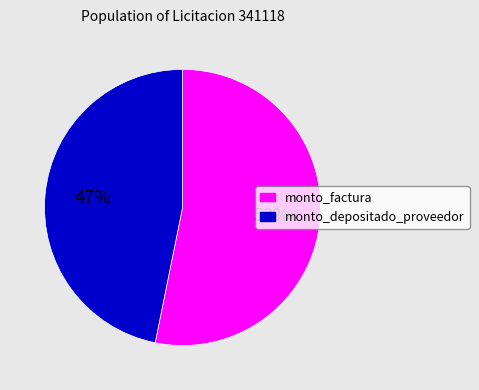

What is the largest slice in the pie chart?

monto_factura